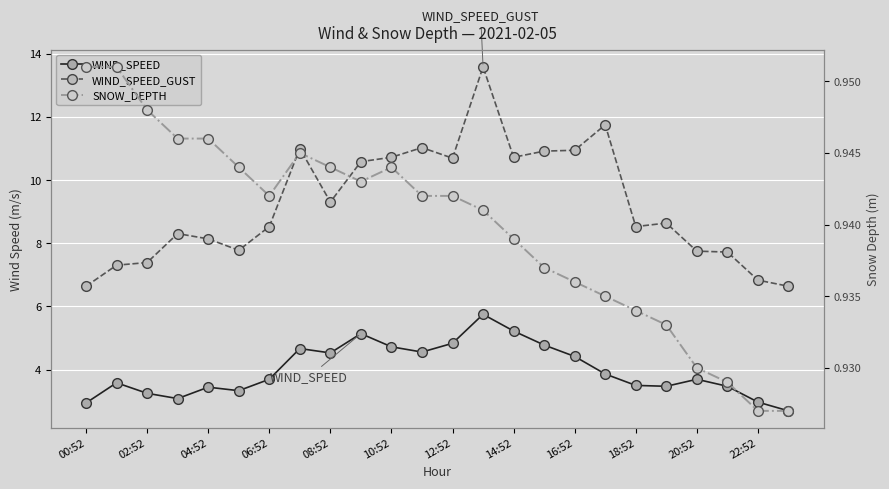

What are all the series names shown in the legend?

WIND_SPEED, WIND_SPEED_GUST, SNOW_DEPTH